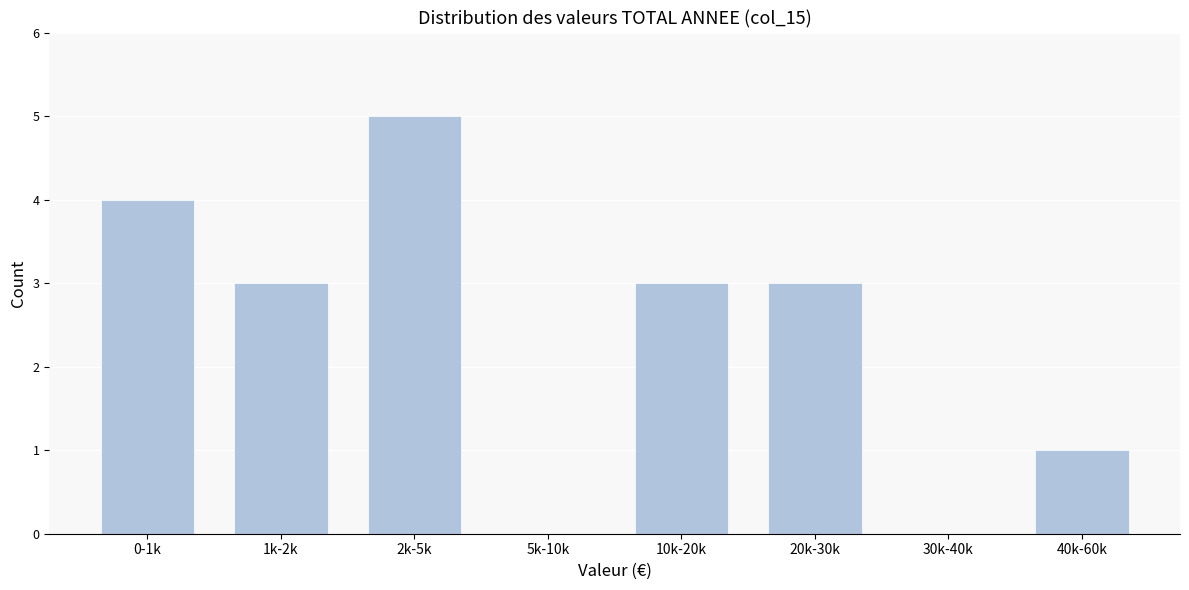

Reading left to right, transcribe all the data shown in this chart.

0-1k=4	1k-2k=3	2k-5k=5	5k-10k=0	10k-20k=3	20k-30k=3	30k-40k=0	40k-60k=1